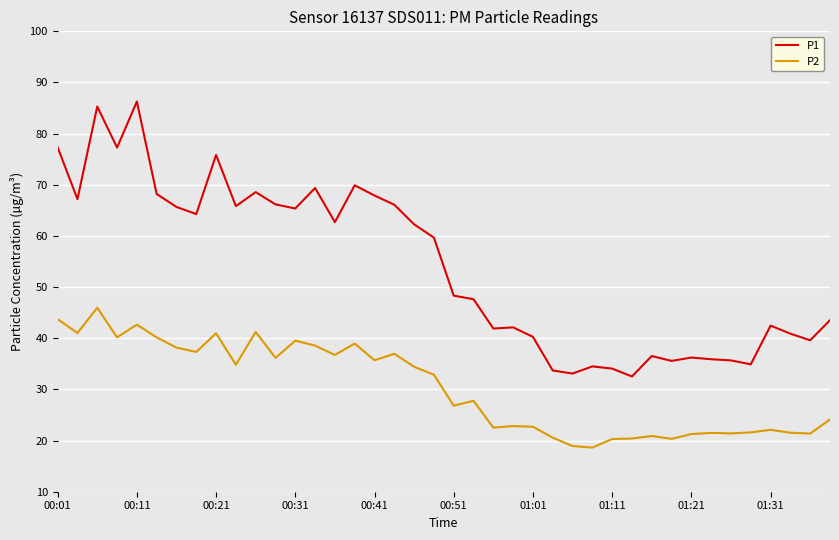

True or false: P2 and P1 intersect in this chart.

False